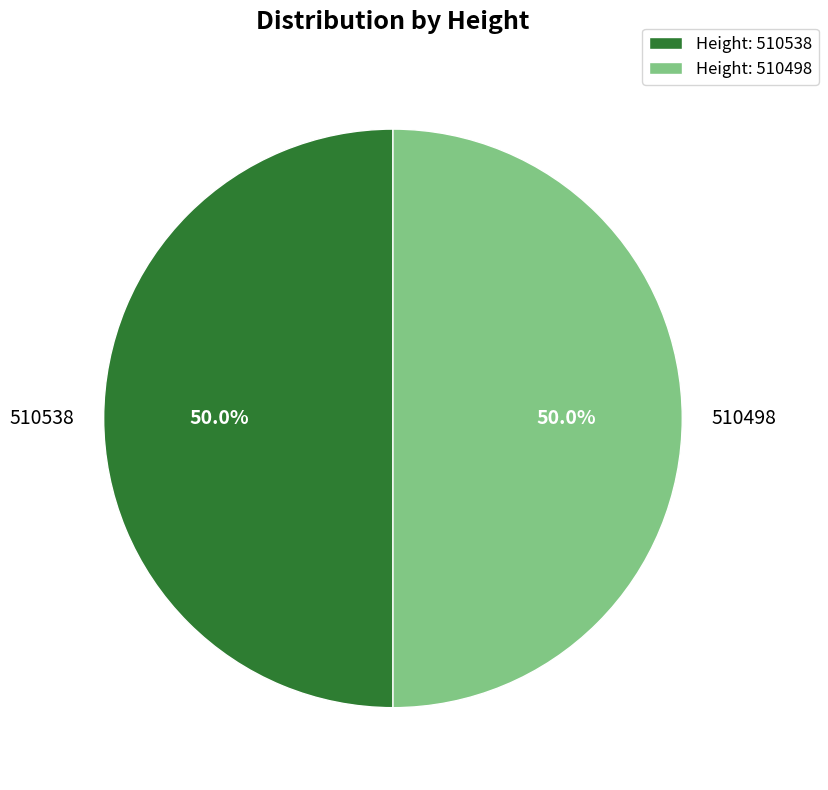

Is it true that 510498 is 50% of the pie?

True